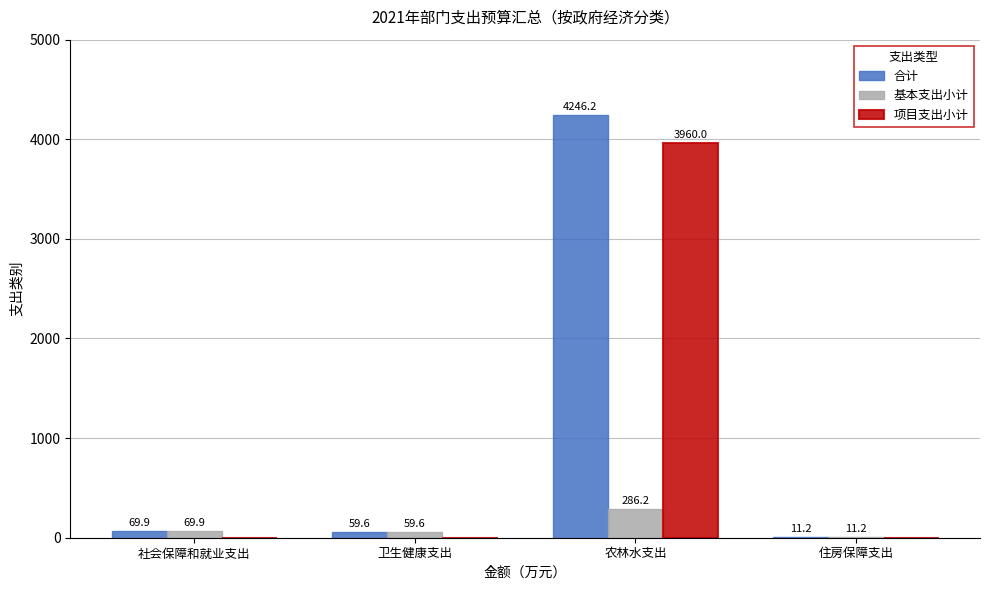

Are the bars grouped side by side (vs. stacked)?

Yes